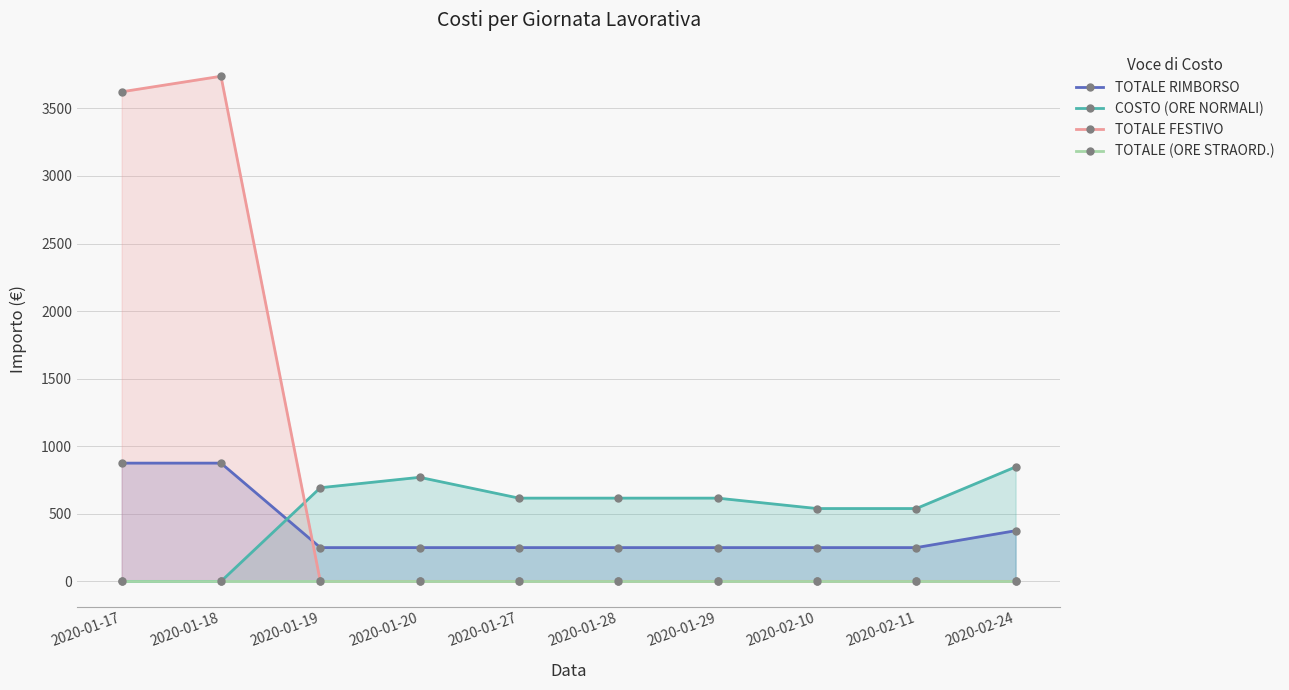

Is the value of TOTALE RIMBORSO at 2020-02-11 greater than the value of TOTALE FESTIVO at 2020-01-29?

Yes